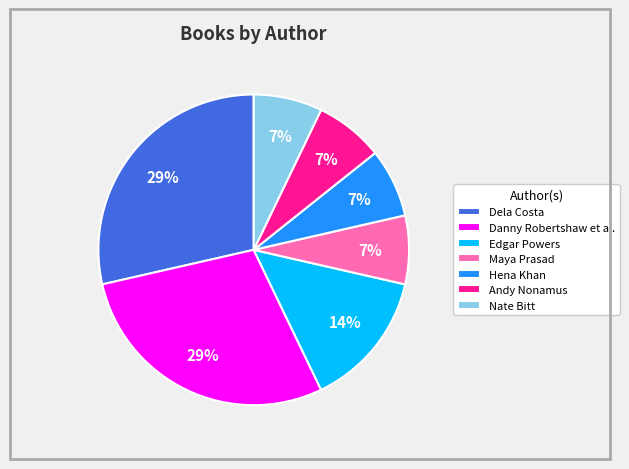

Is the sum of Andy Nonamus and Edgar Powers greater than half?

No